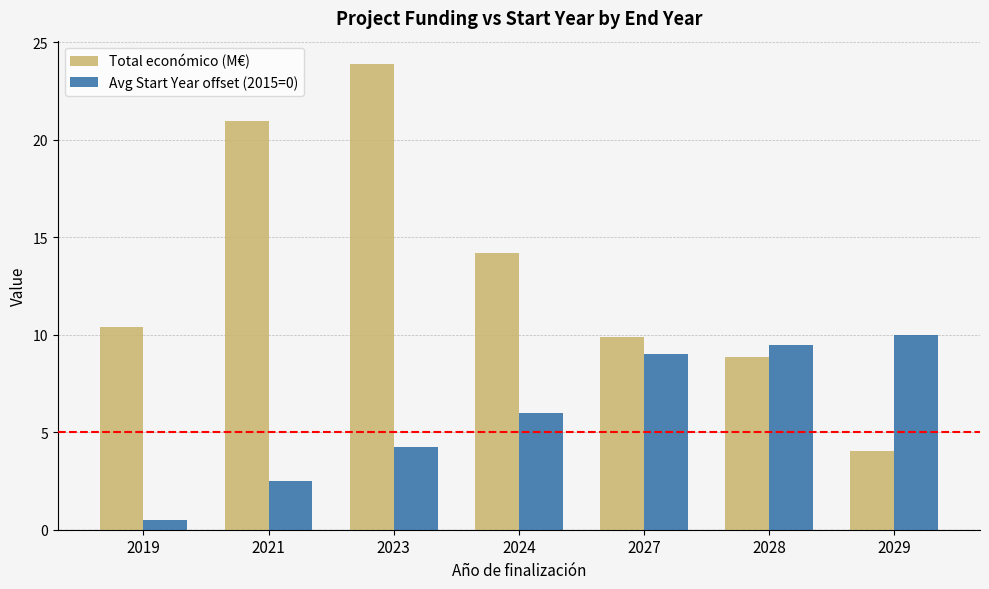

List the series in order of their peak value, highest first.

Total económico (M€), Avg Start Year offset (2015=0)